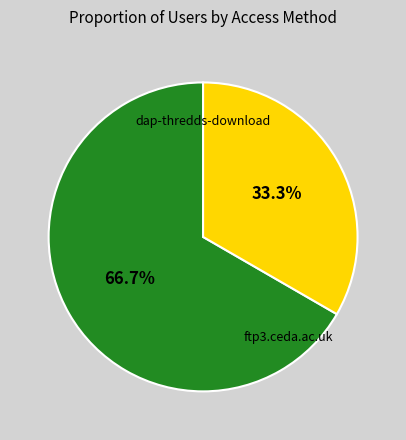

To the nearest percent, what is the difference between the largest and smallest slice percentages?

33%